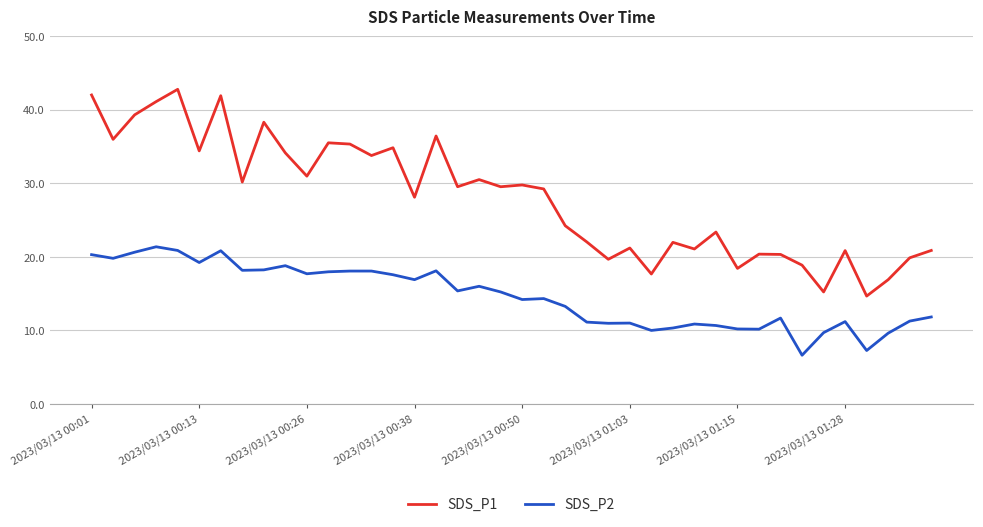

What is the minimum value shown in the chart?

6.6